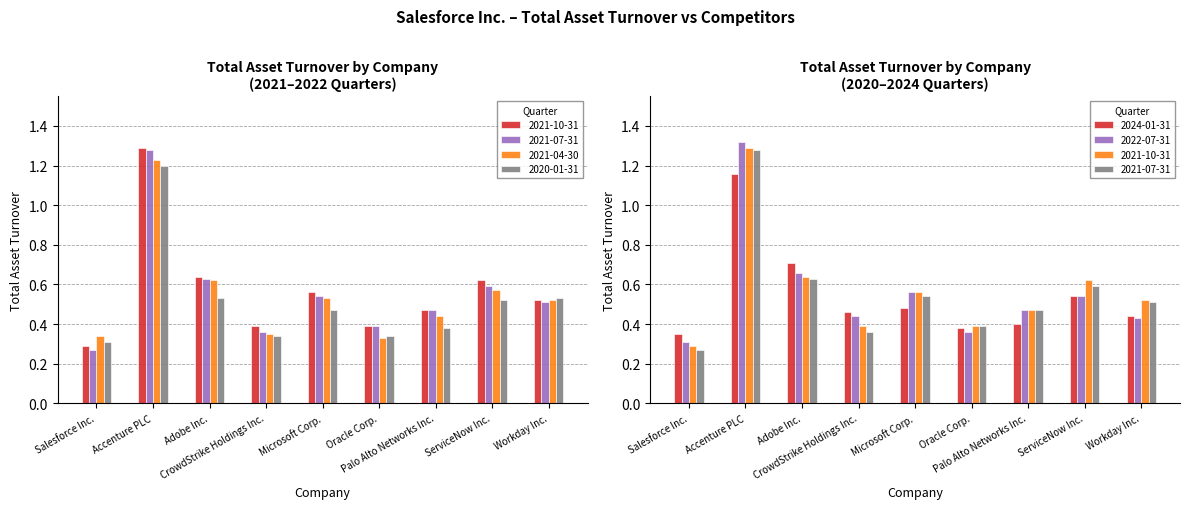

At how many categories does at least one series exceed 0?

9